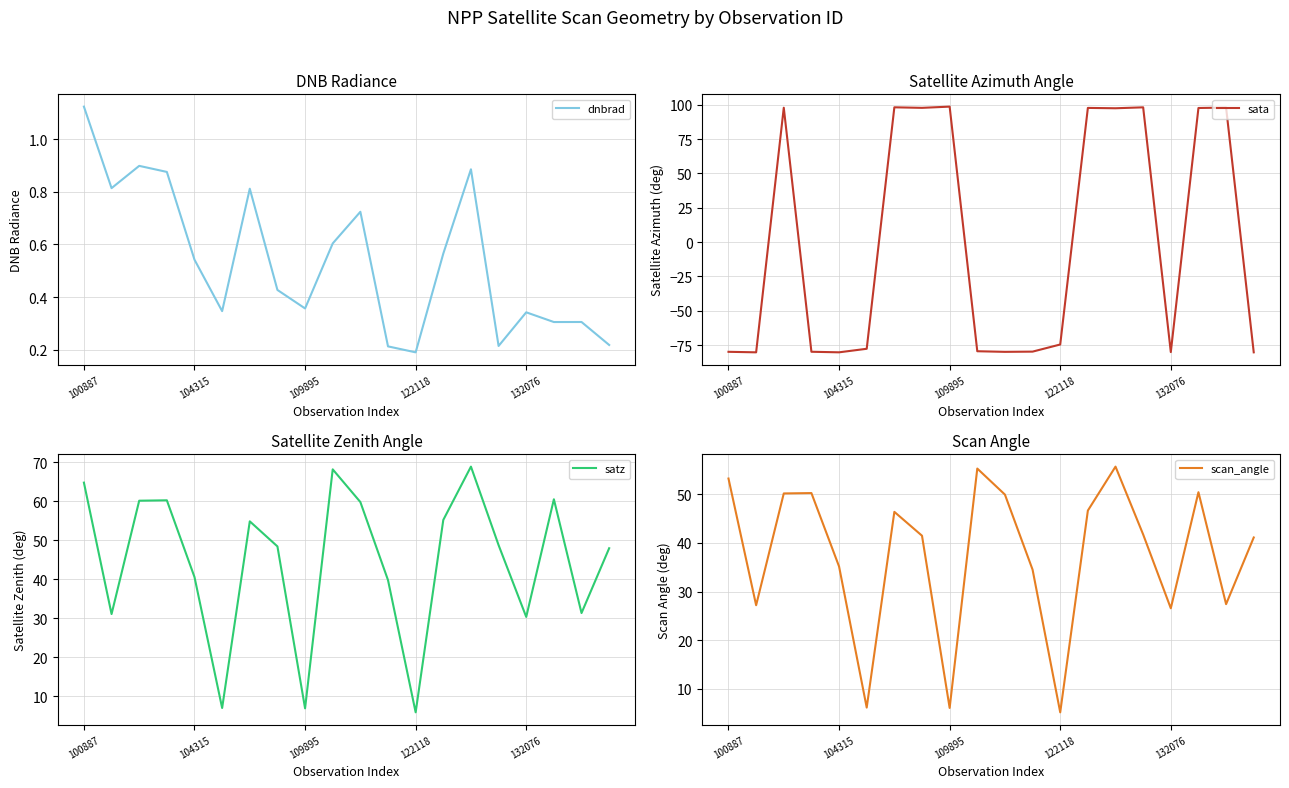

Where is scan_angle nearest to the value 30?

18